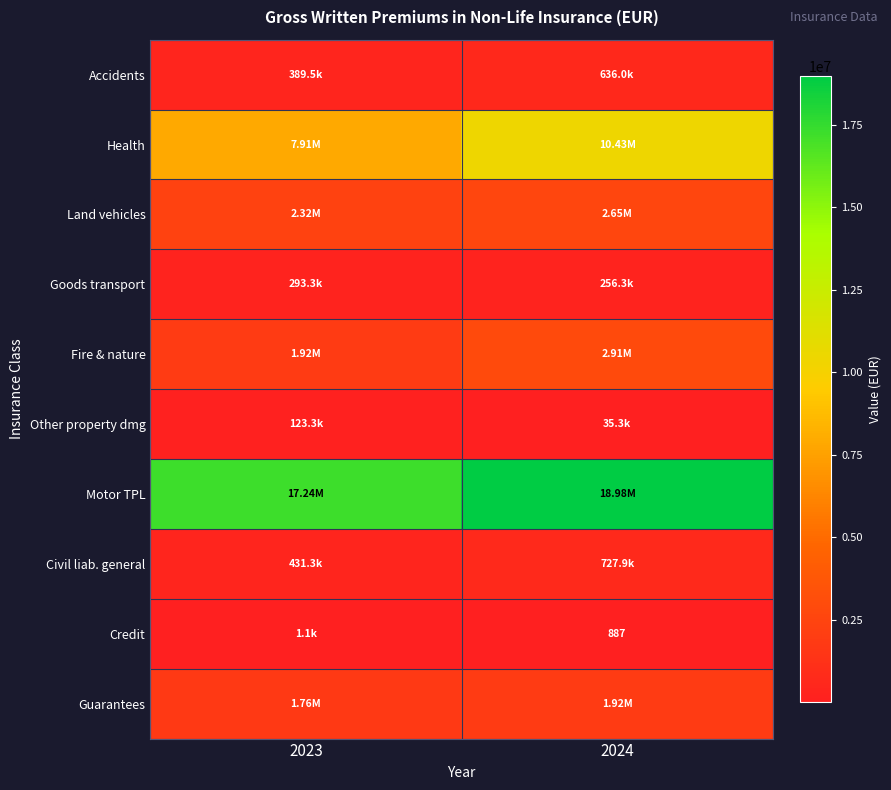

How many values in the Guarantees series are below 1918860?

1